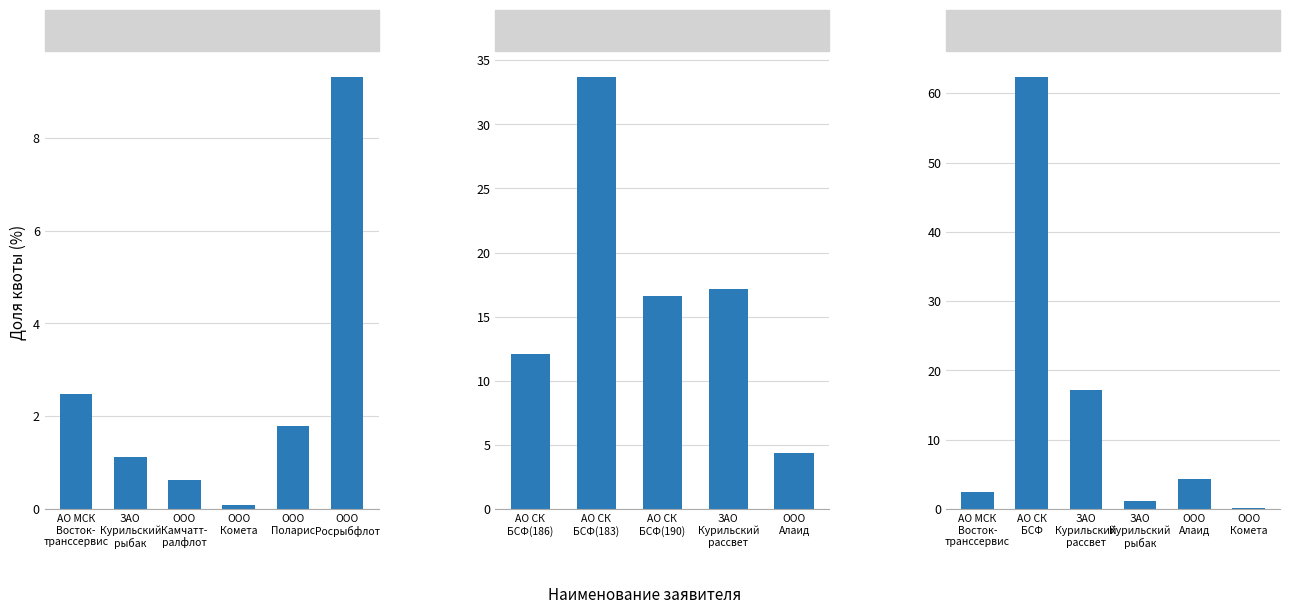

Read the value at АО СК БСФ (183).

33.7